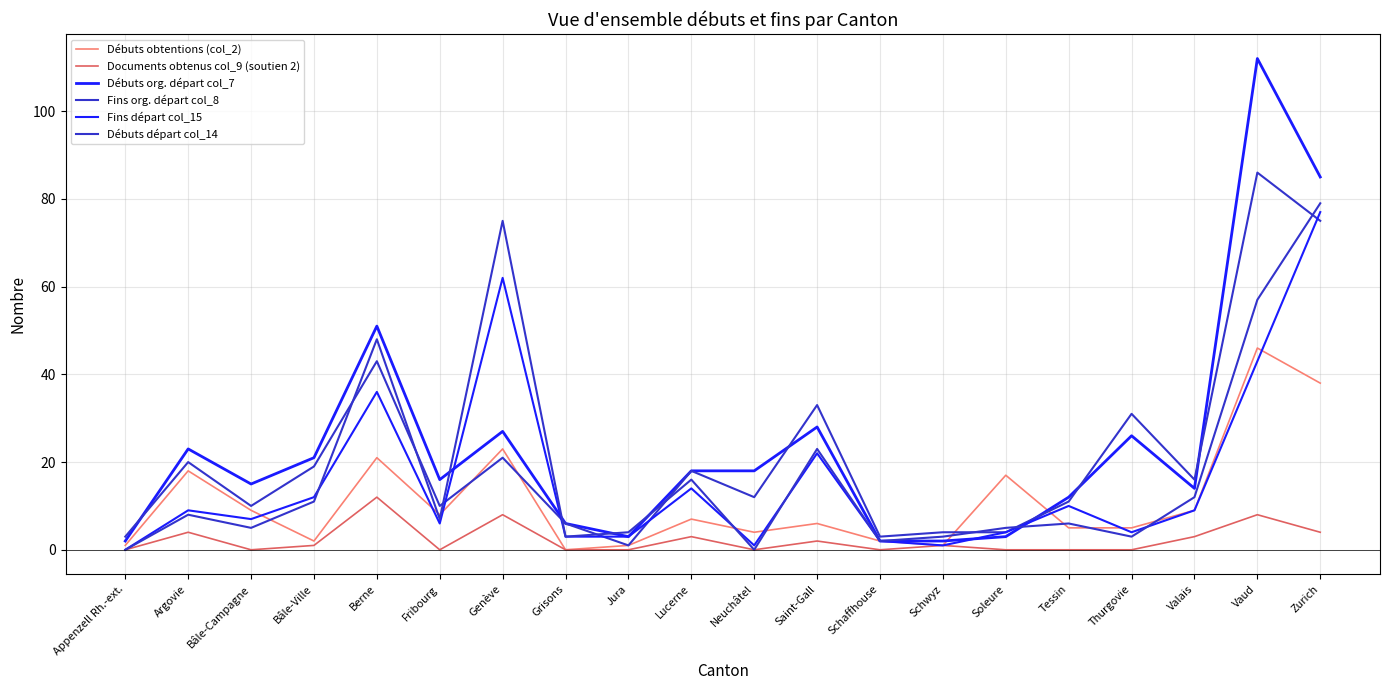

Does the chart display data point markers on the line(s)?

No